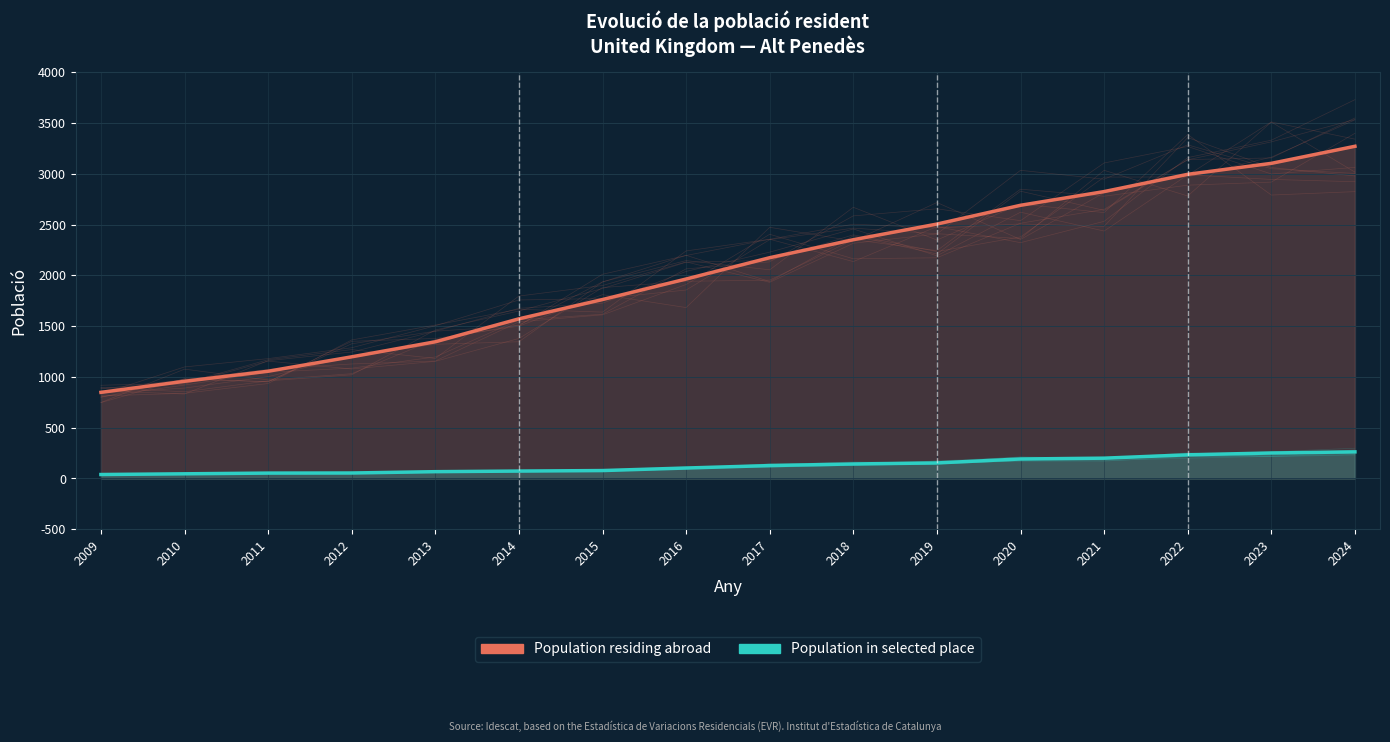

What is the total value across all series at 2015?

1840